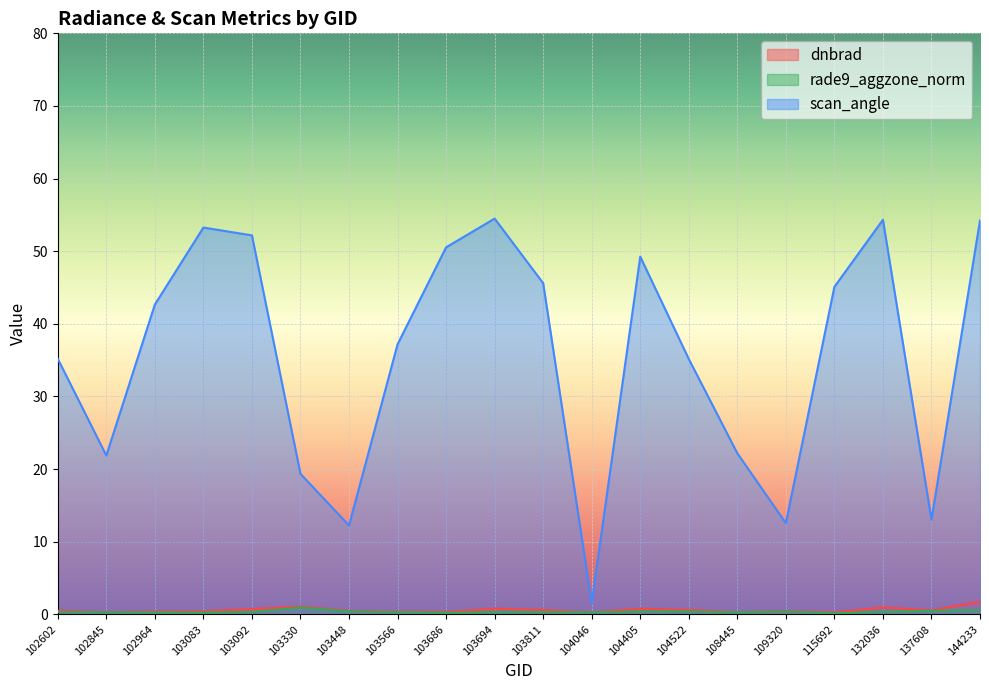

What is the sum of all scan_angle values?

711.9